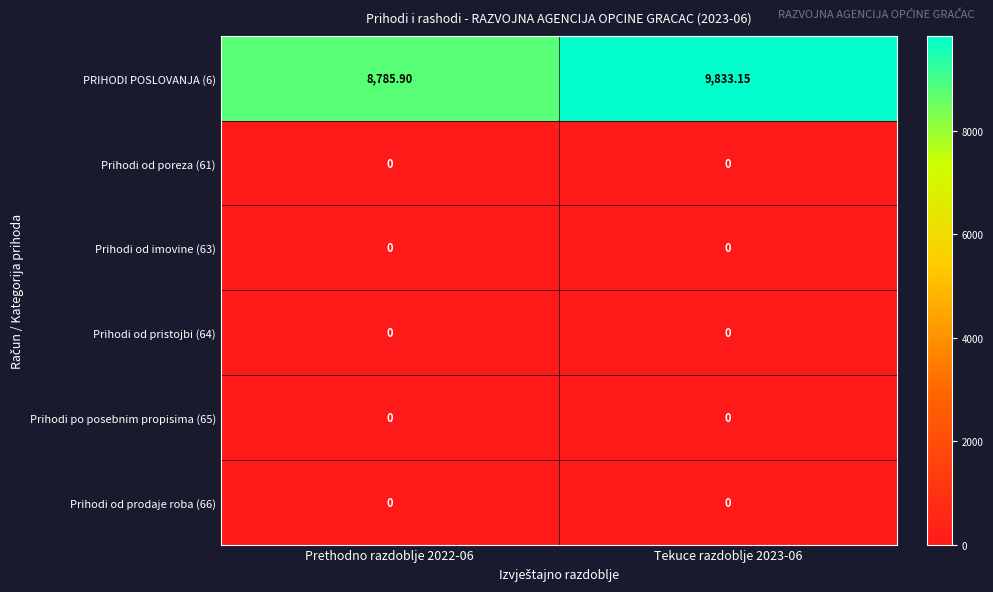

Reading right to left, extract all data points from this chart.

PRIHODI POSLOVANJA (6): Tekuce razdoblje 2023-06=9833.1	Prethodno razdoblje 2022-06=8785.9
Prihodi od poreza (61): Tekuce razdoblje 2023-06=0.0	Prethodno razdoblje 2022-06=0.0
Prihodi od imovine (63): Tekuce razdoblje 2023-06=0.0	Prethodno razdoblje 2022-06=0.0
Prihodi od pristojbi (64): Tekuce razdoblje 2023-06=0.0	Prethodno razdoblje 2022-06=0.0
Prihodi po posebnim propisima (65): Tekuce razdoblje 2023-06=0.0	Prethodno razdoblje 2022-06=0.0
Prihodi od prodaje roba (66): Tekuce razdoblje 2023-06=0.0	Prethodno razdoblje 2022-06=0.0